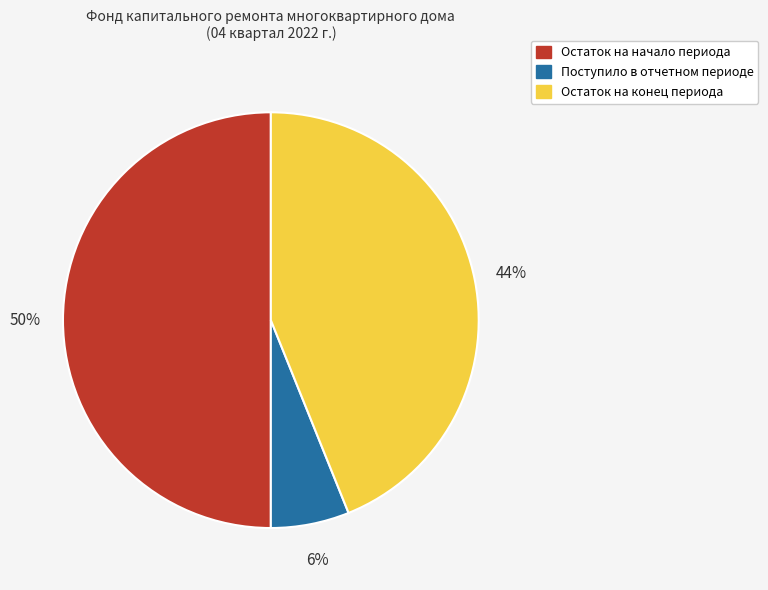

Is the sum of Остаток на начало периода and Остаток на конец периода greater than half?

Yes